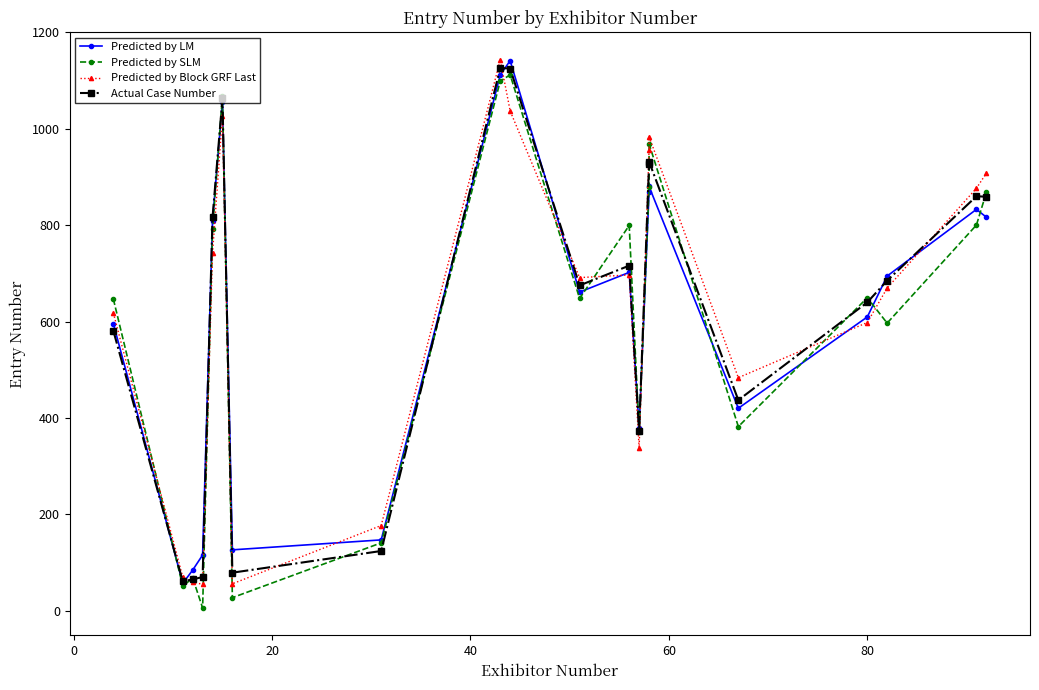

True or false: Predicted by LM has more than 0 points higher than both neighbors.

True